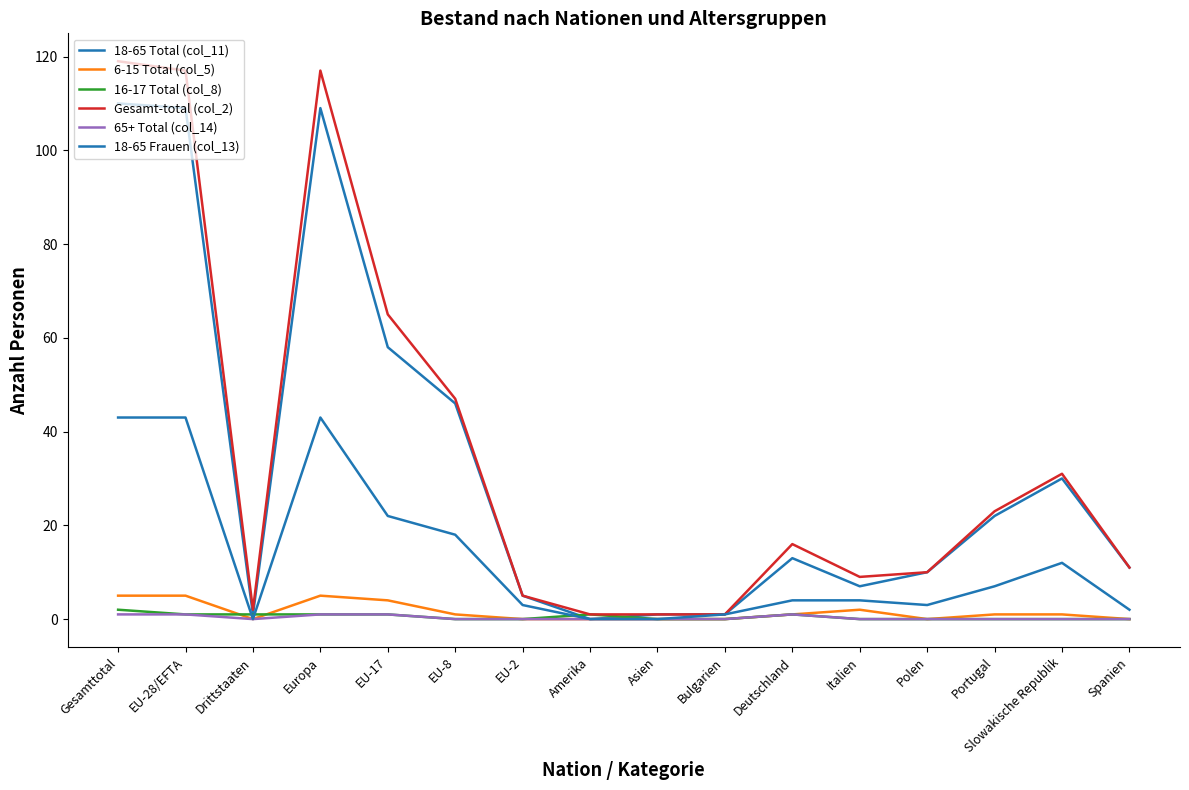

What is the difference between the 18-65 Frauen (col_13) values at Spanien and Amerika?

2